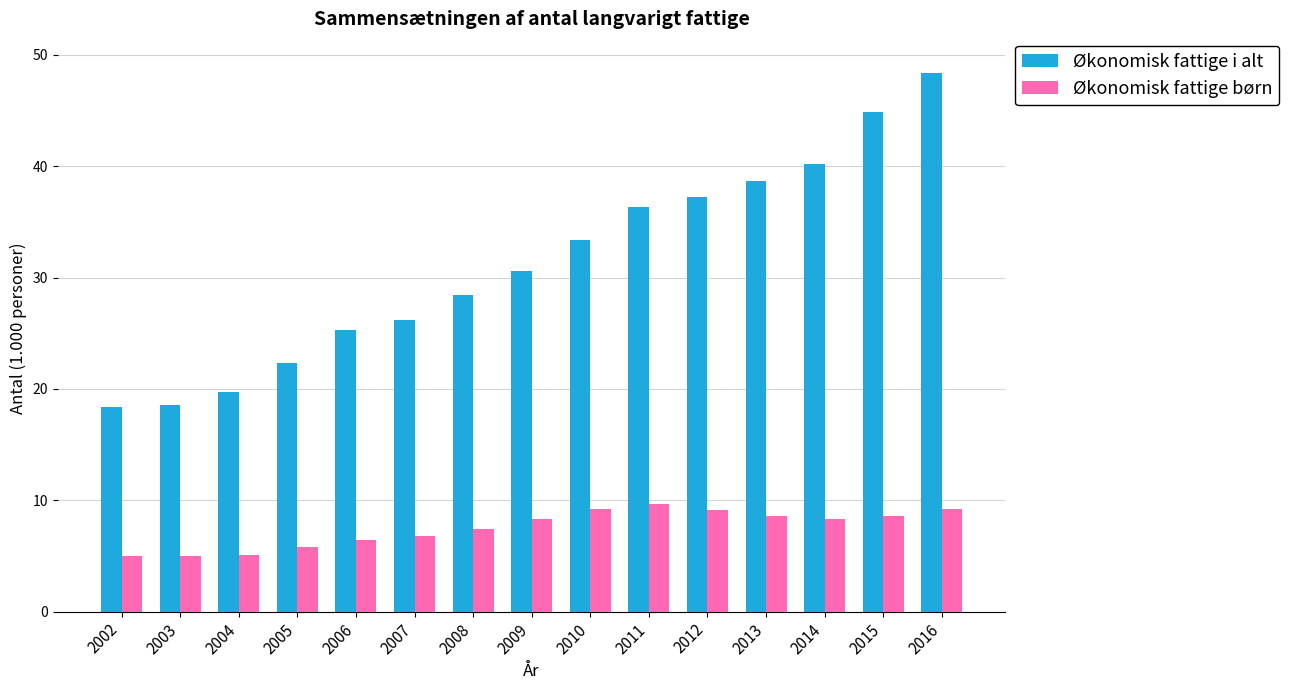

Read the Økonomisk fattige i alt value at 2014.

40.2